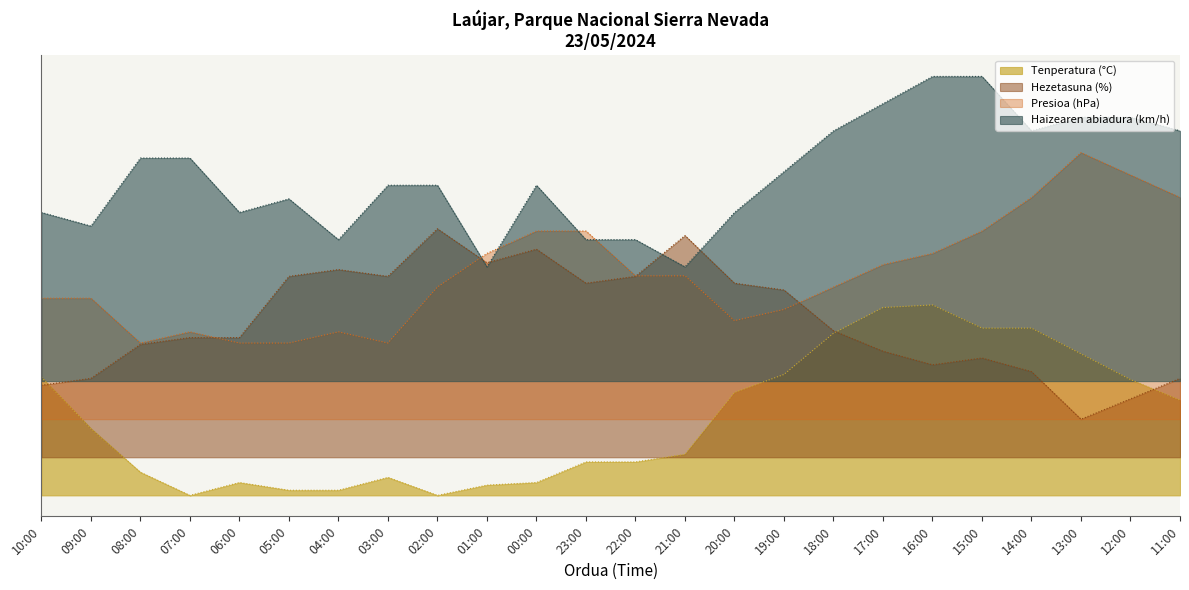

What is the total value across all series at 20:00?

40.6